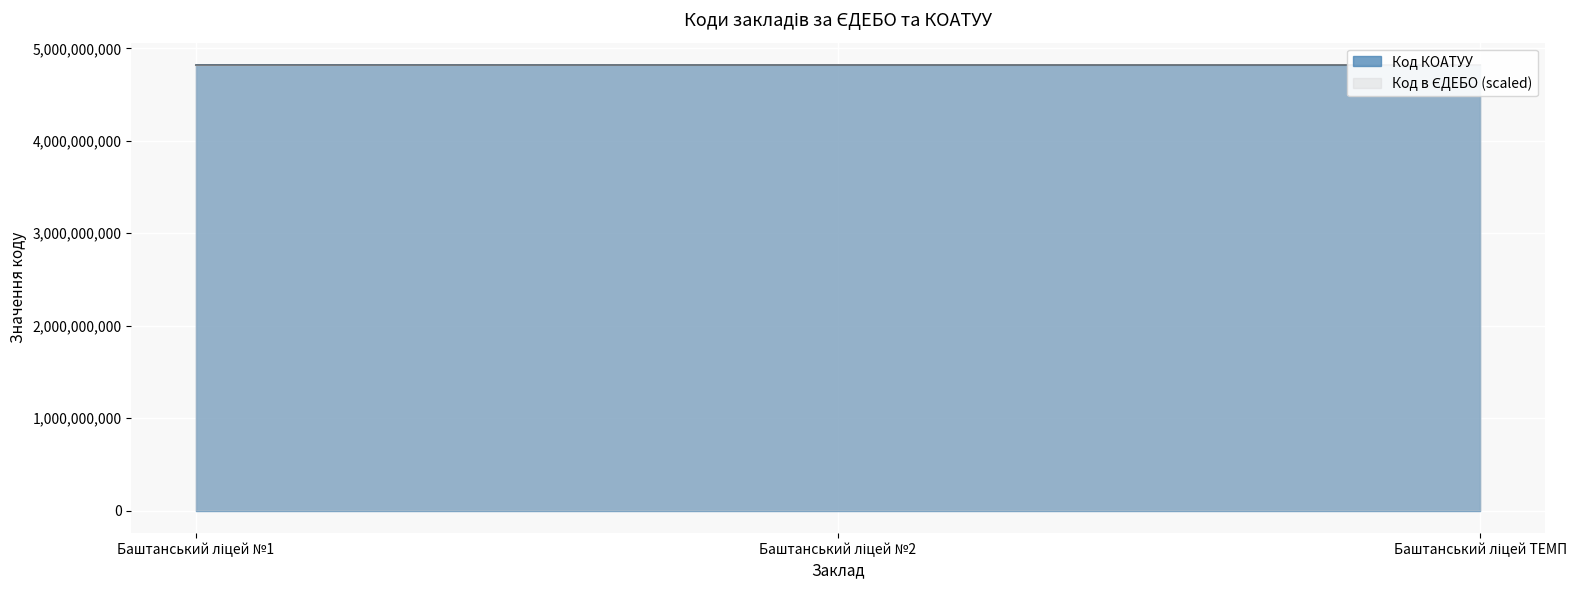

Between Баштанський ліцей №1 and Баштанський ліцей №2, which is larger?

Баштанський ліцей №2